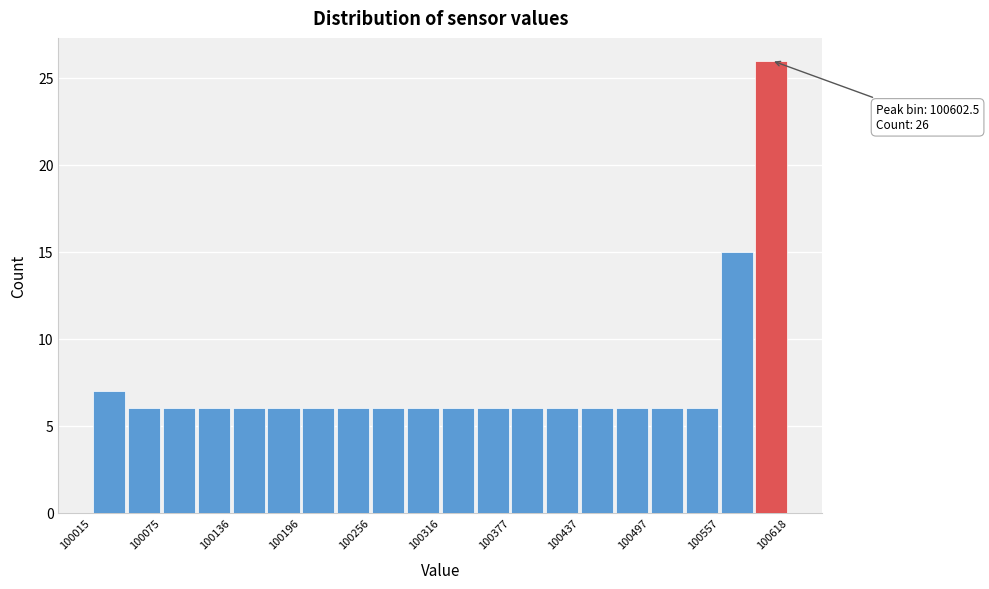

Around what value on the x-axis is the tallest bar? Give the approximate position of its centre, as read against the axis.

100600